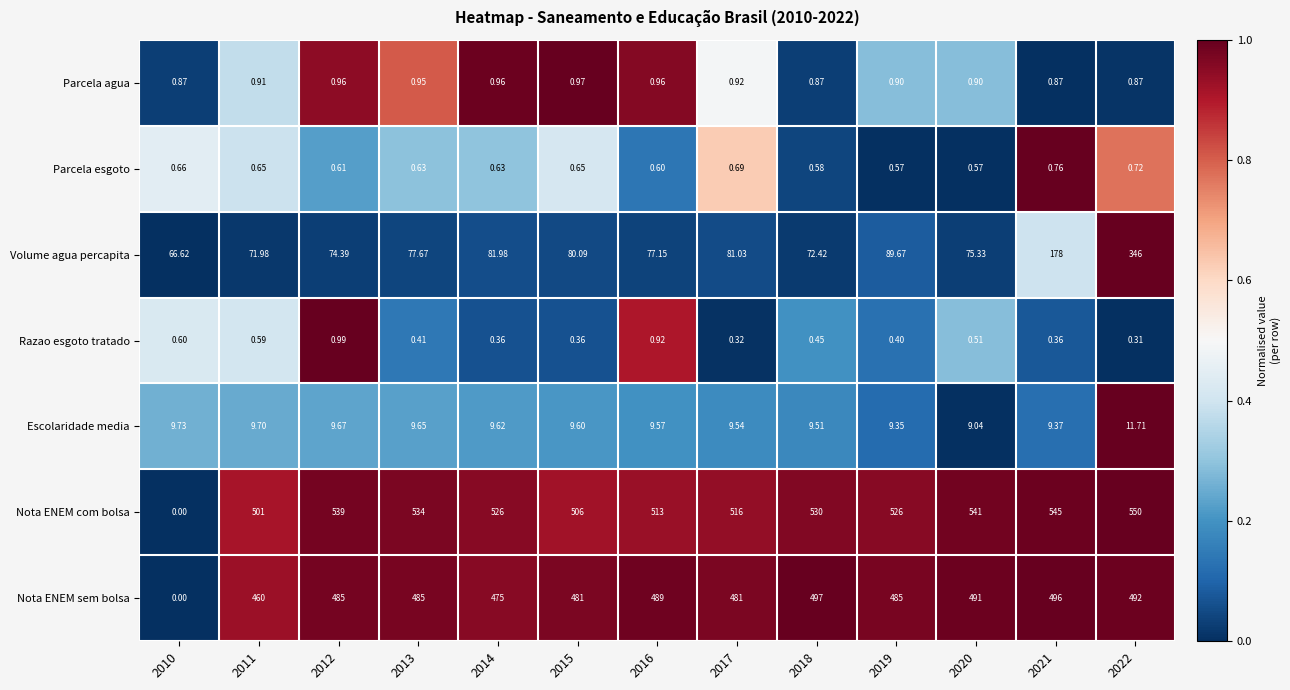

Which label corresponds to the largest value in the chart?

2022